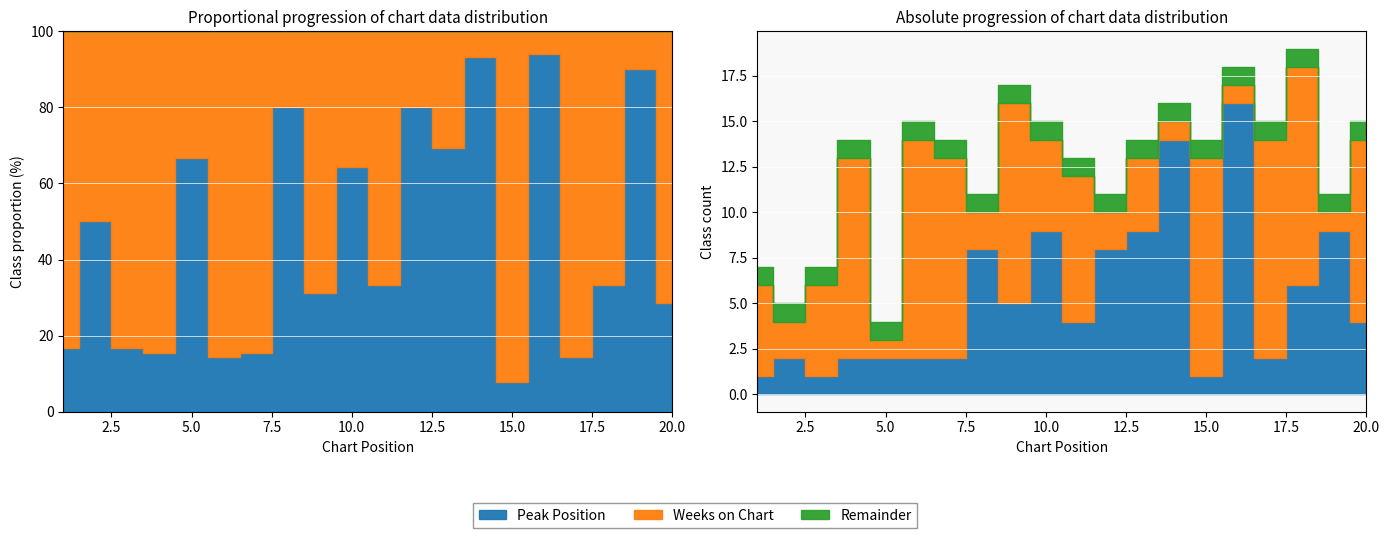

True or false: Peak Position has a value of 3 at 5.

False